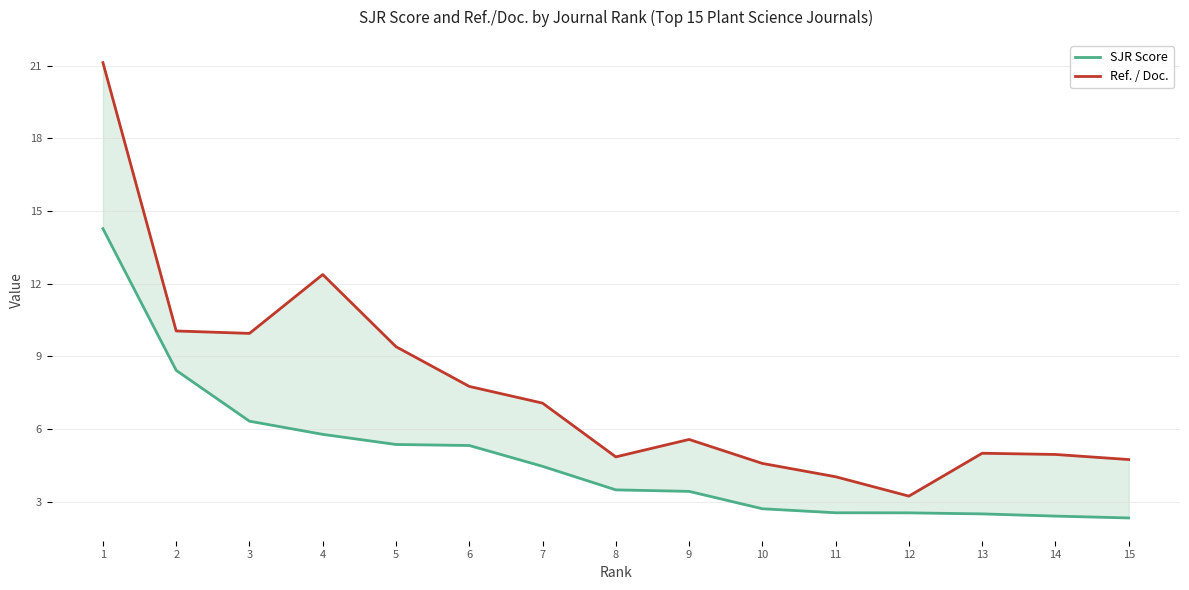

What is the average value of the SJR Score series?

4.8